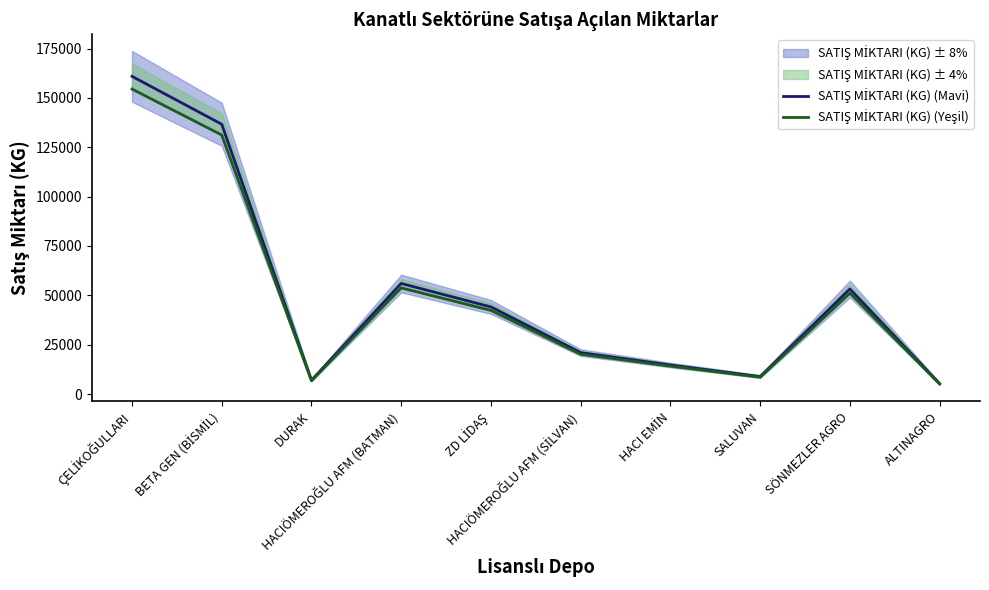

What is the difference between the SATIŞ MİKTARI (KG) (Mavi) values at DURAK and ÇELİKOĞULLARI?

153940.0